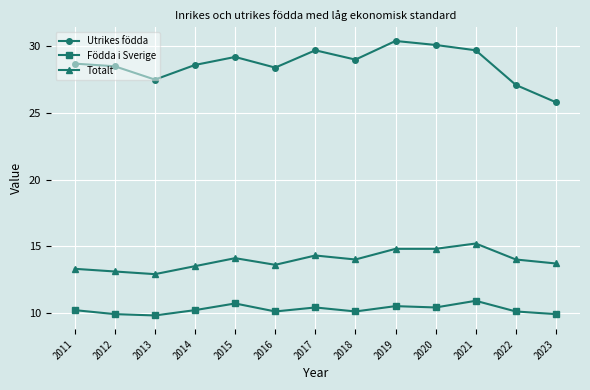

True or false: Födda i Sverige and Utrikes födda intersect in this chart.

False